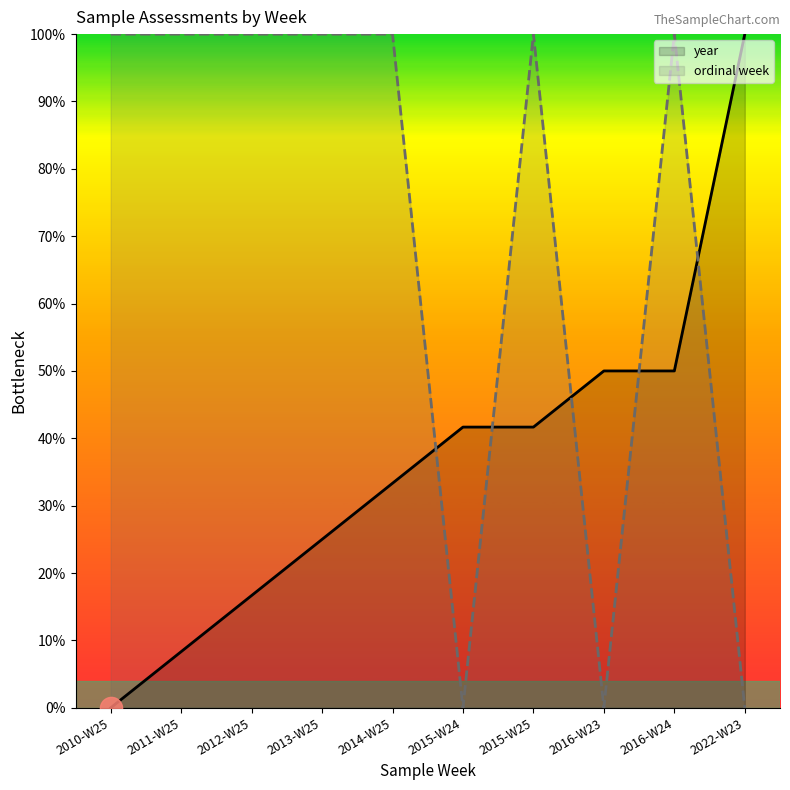

Which series changed the most between 2014-W25 and 2016-W24?

year